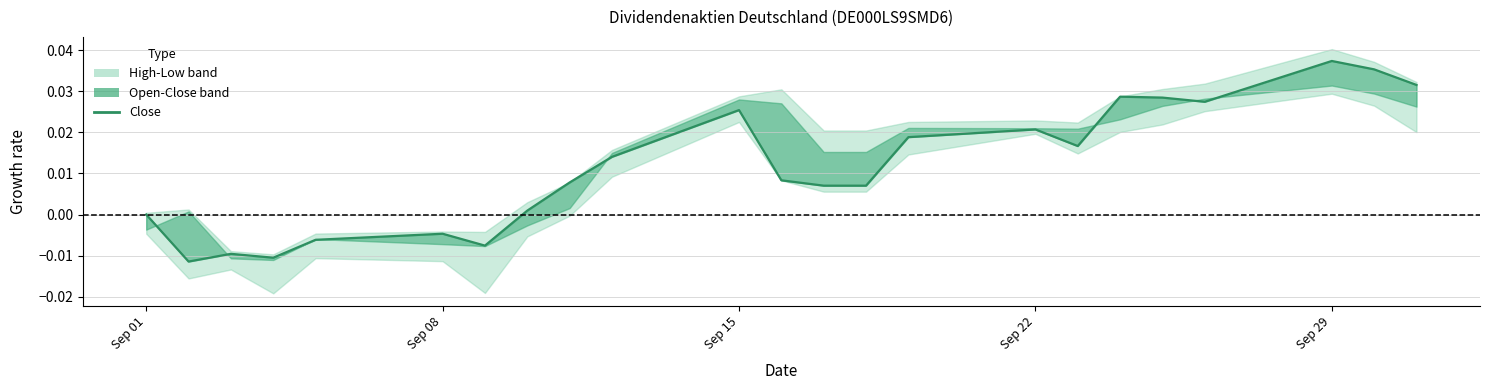

Is this an area chart (filled region under the line)?

No